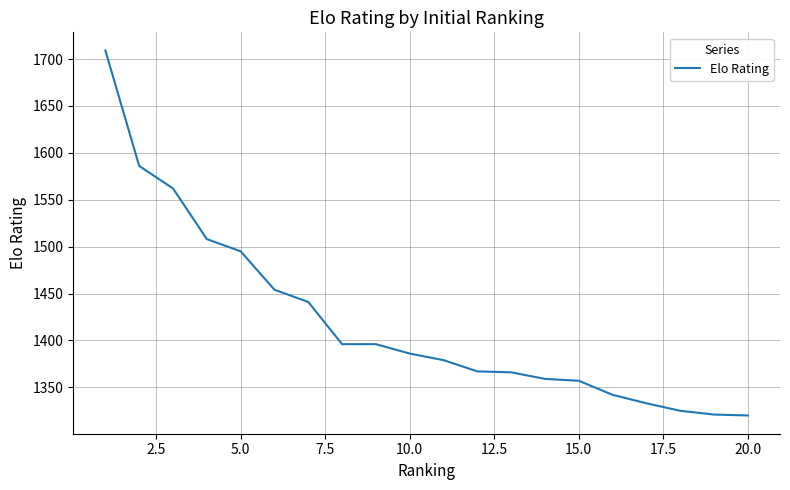

What is the difference between the maximum and minimum values?

389